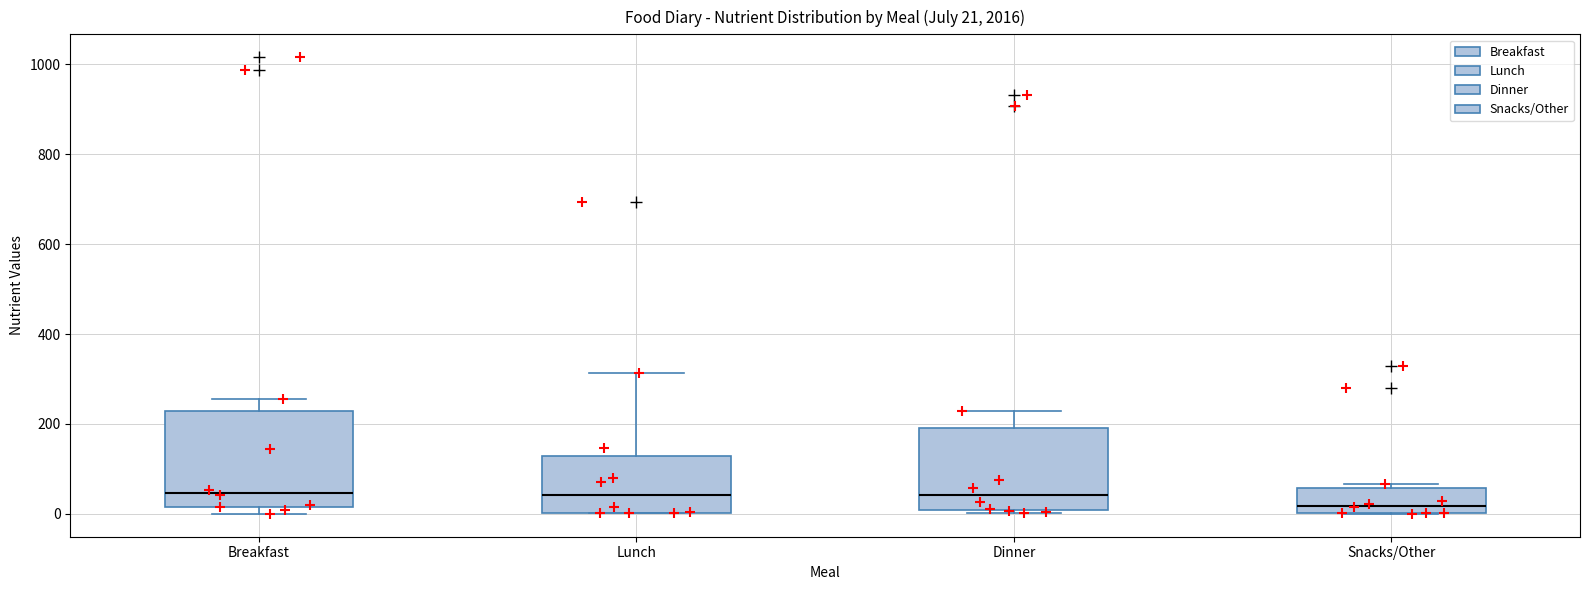

Which box's median line is the lowest?

Snacks/Other